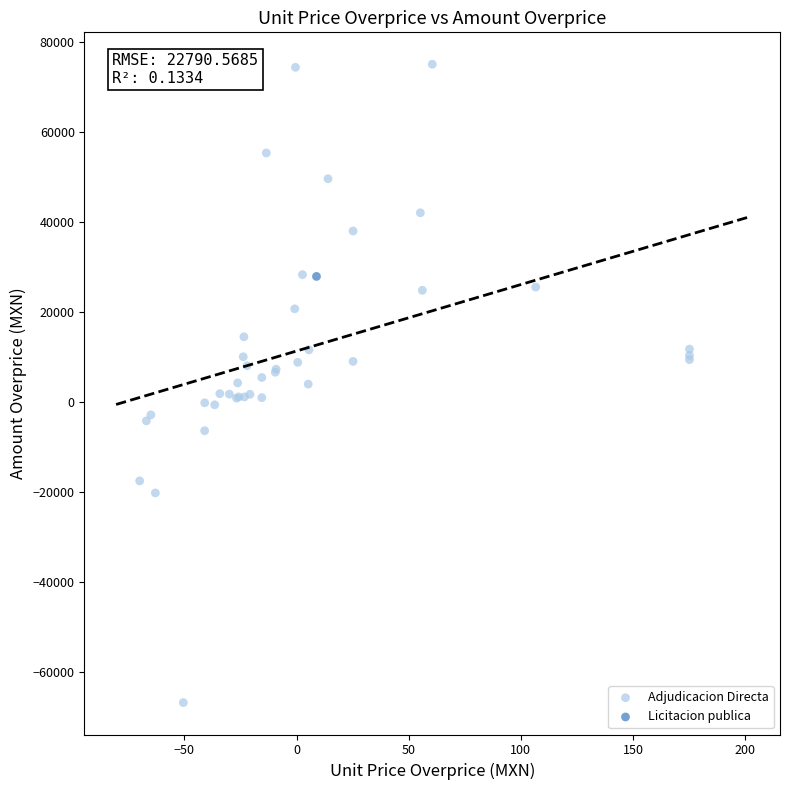

What are all the series names shown in the legend?

Adjudicacion Directa, Licitacion publica